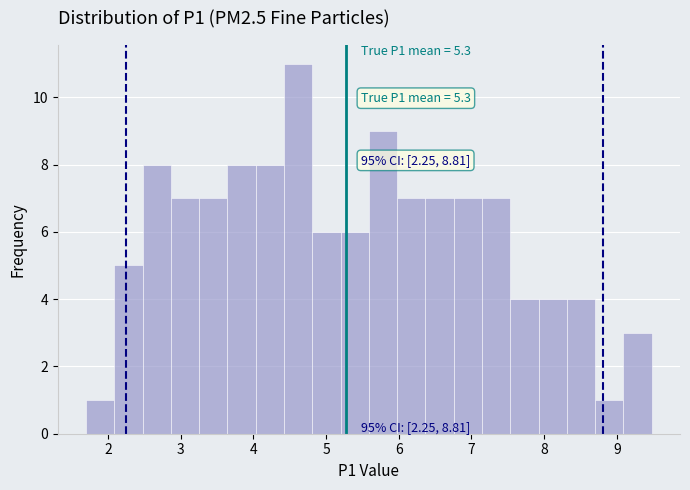

Around what value on the x-axis is the tallest bar? Give the approximate position of its centre, as read against the axis.

4.6